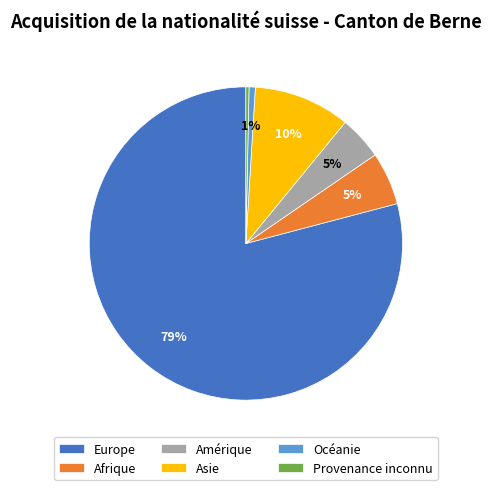

How many segments does this pie chart have?

6